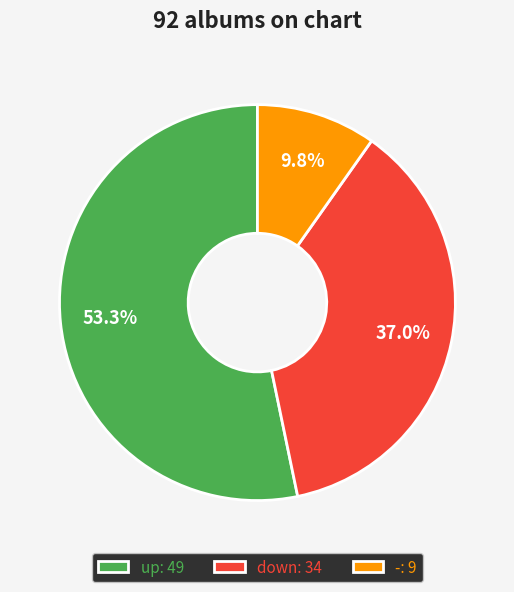

What percentage is the down slice, to the nearest percent?

37%